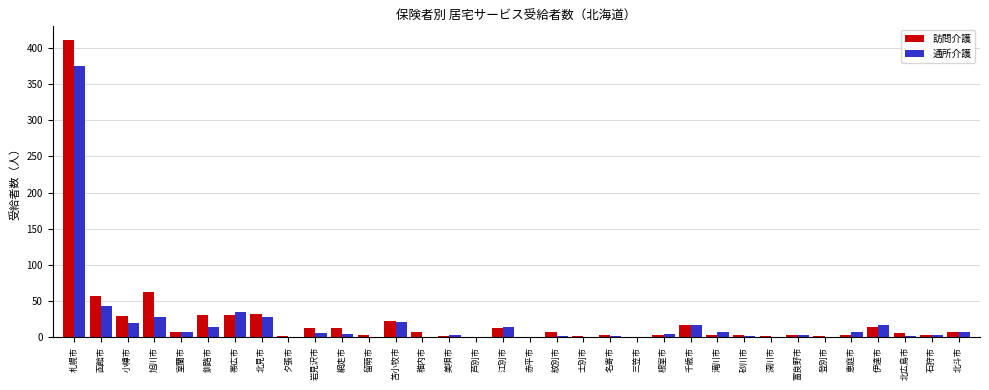

What is the sum of all 訪問介護 values?

792